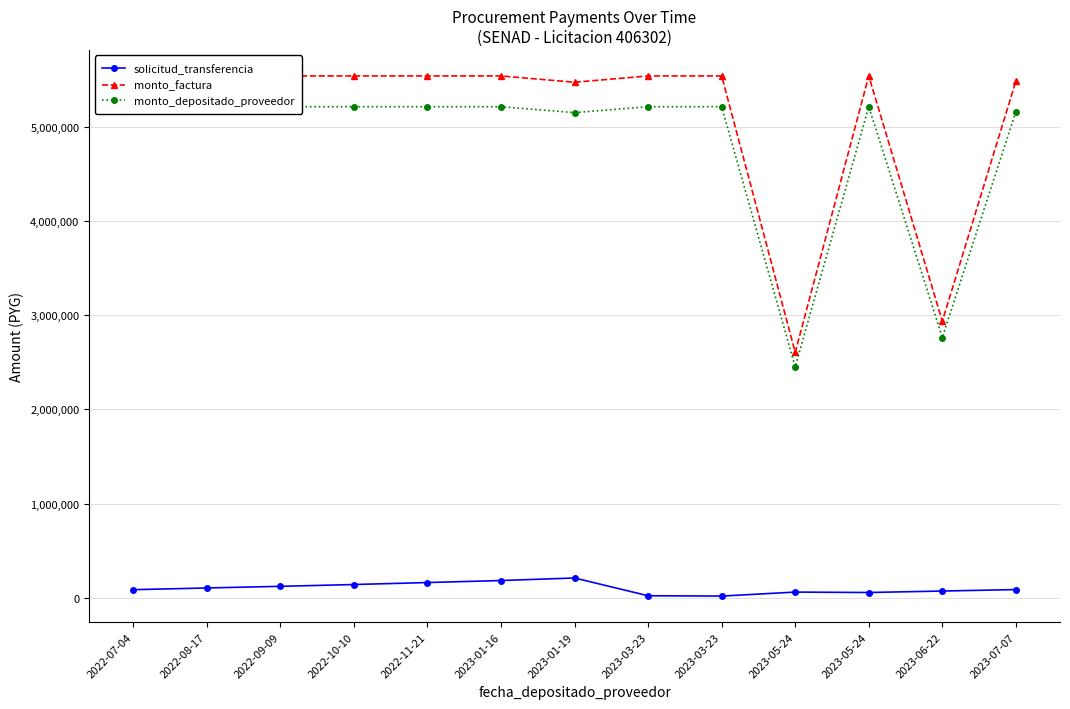

List the series in order of their peak value, highest first.

monto_factura, monto_depositado_proveedor, solicitud_transferencia